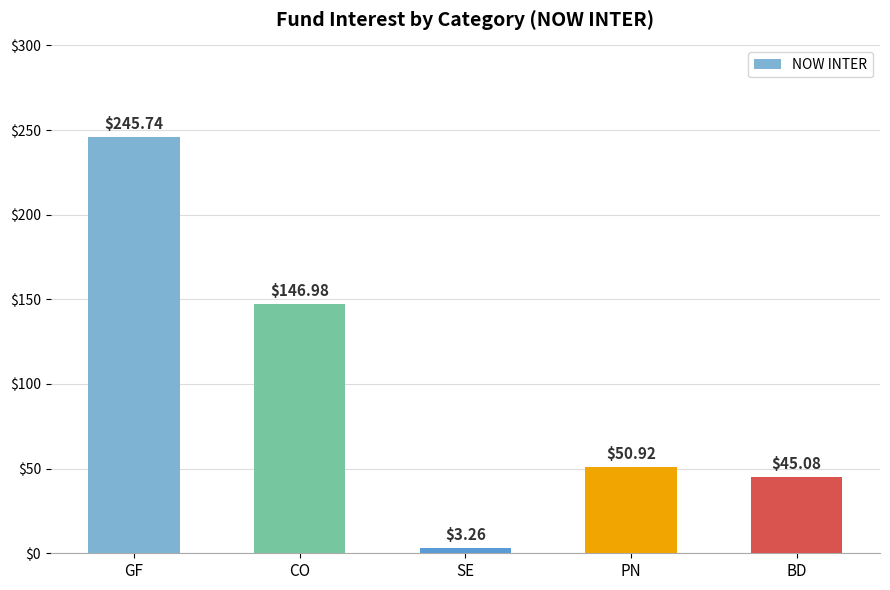

What is the label of the 1st bar from the right?

BD